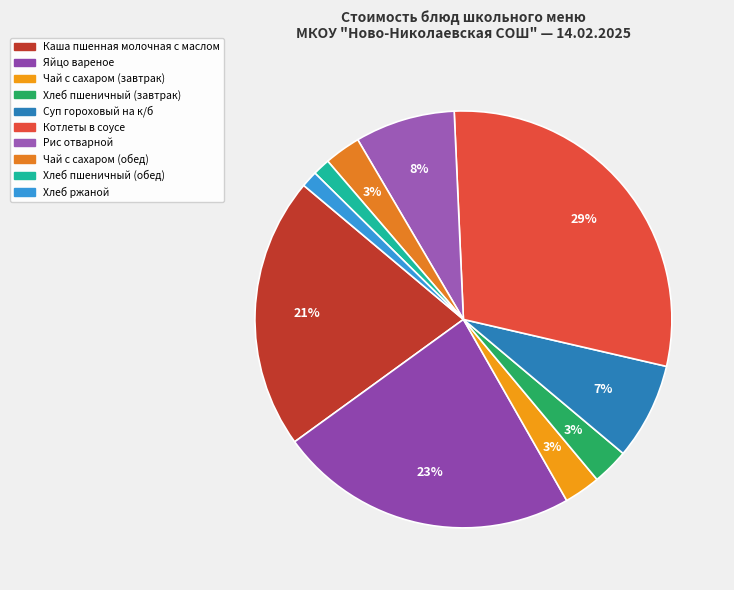

What is the total percentage of Хлеб ржаной and Яйцо вареное?

24.5%